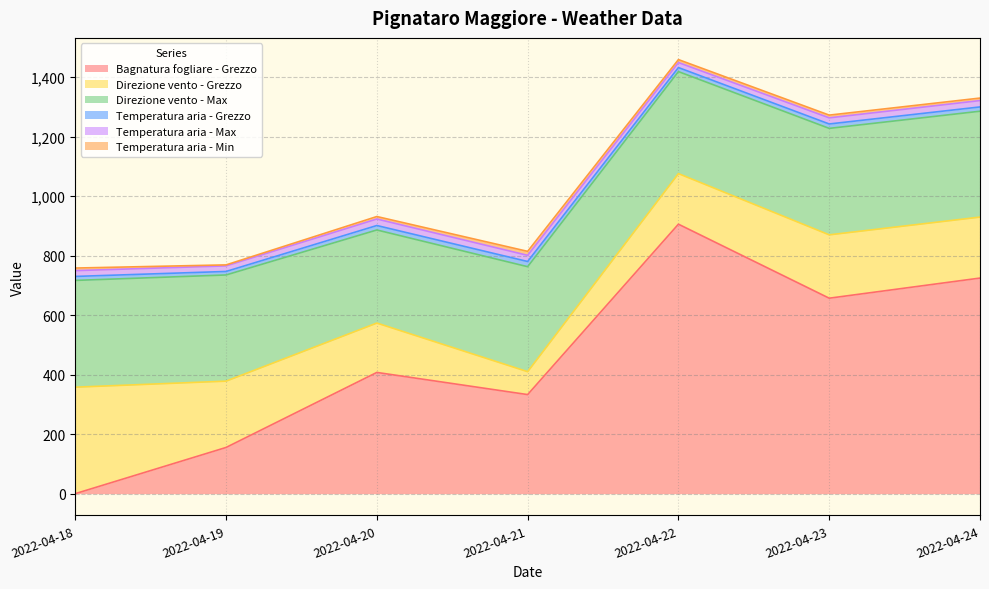

What is the total value across all series at 2022-04-19?

769.2